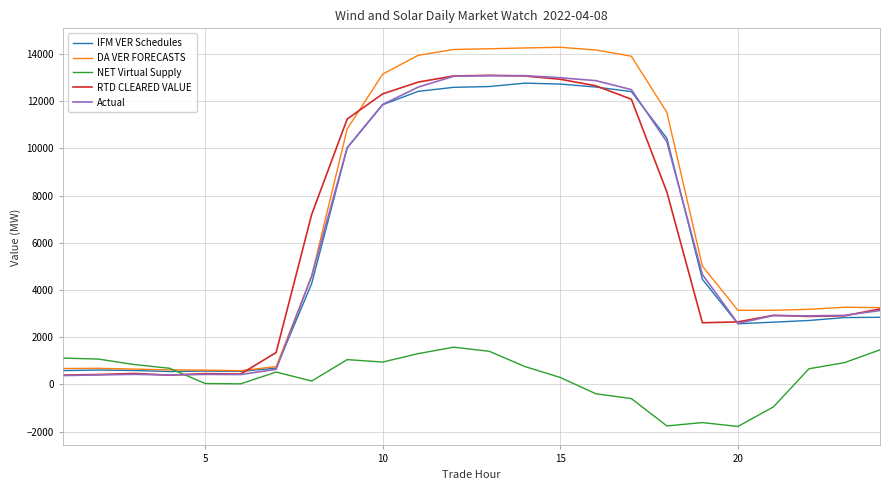

Which series has the largest range (max minus min)?

DA VER FORECASTS